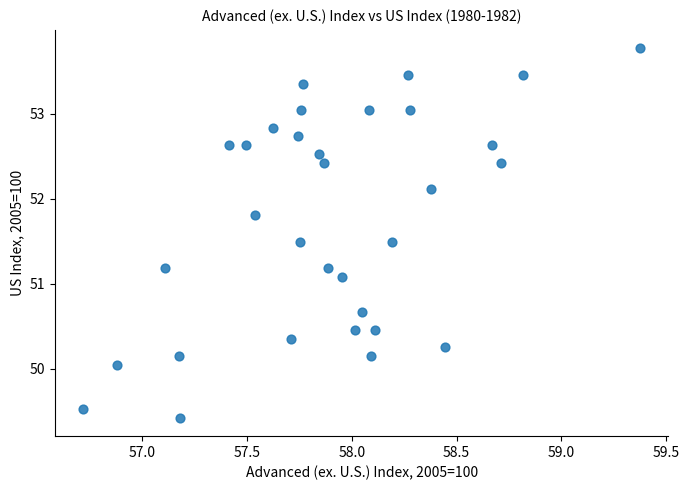

What Y value in the scatter plot is closest to 51?

51.1